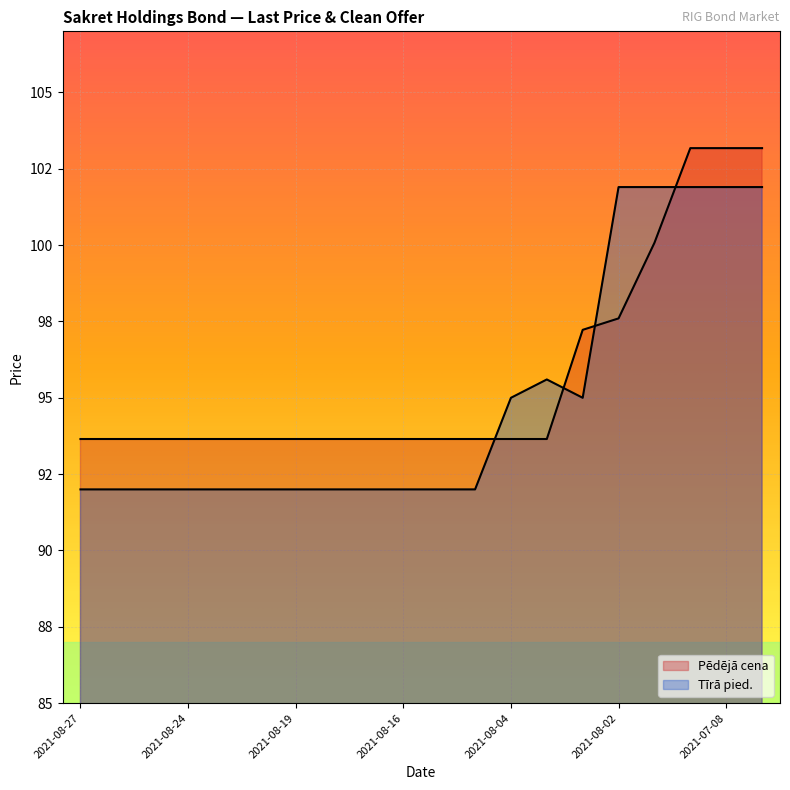

At how many categories does at least one series exceed 101?

5